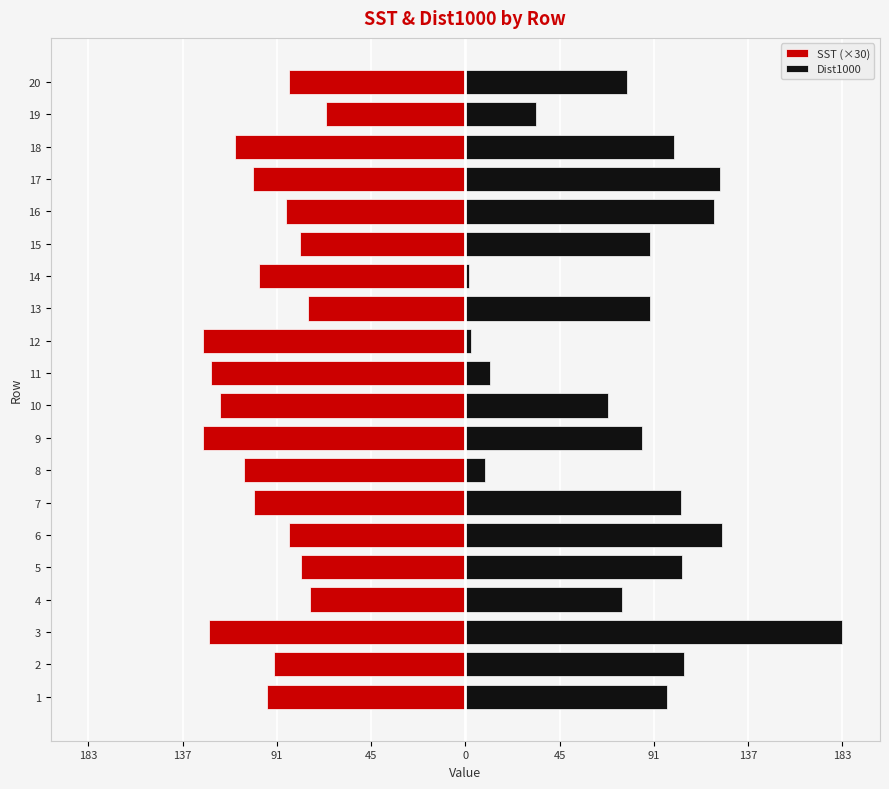

The Dist1000 series shows 44.1 at 91. True or false?

False